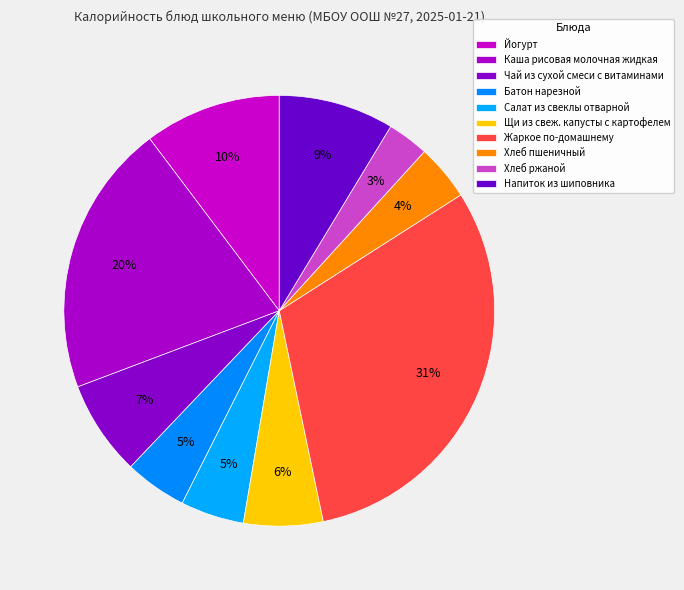

To the nearest percent, what is the difference between the largest and smallest slice percentages?

28%